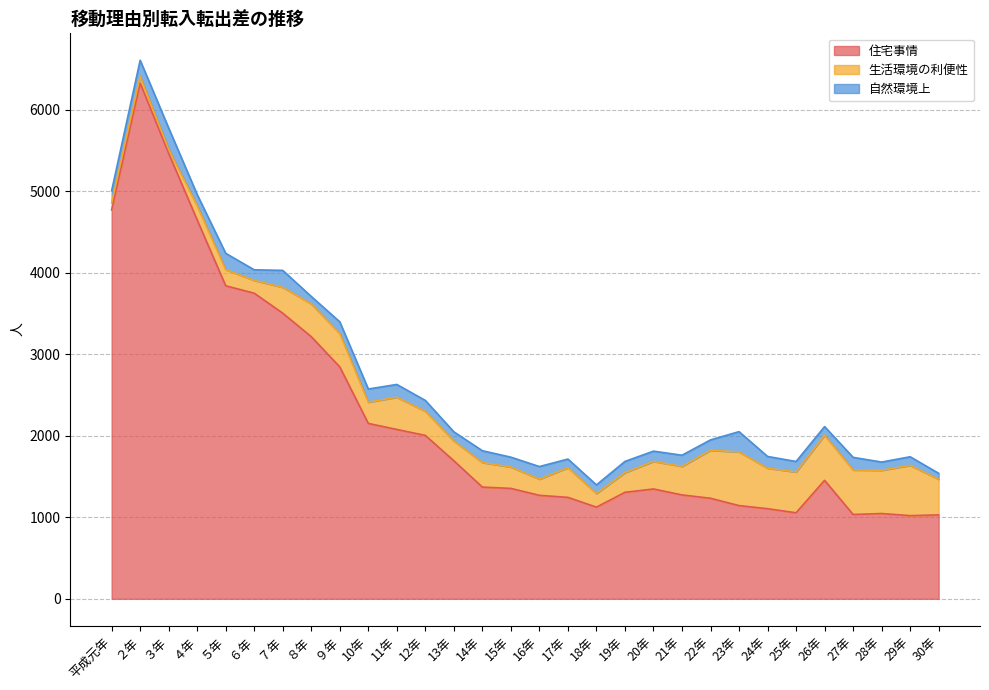

What is the minimum value shown in the chart?

50